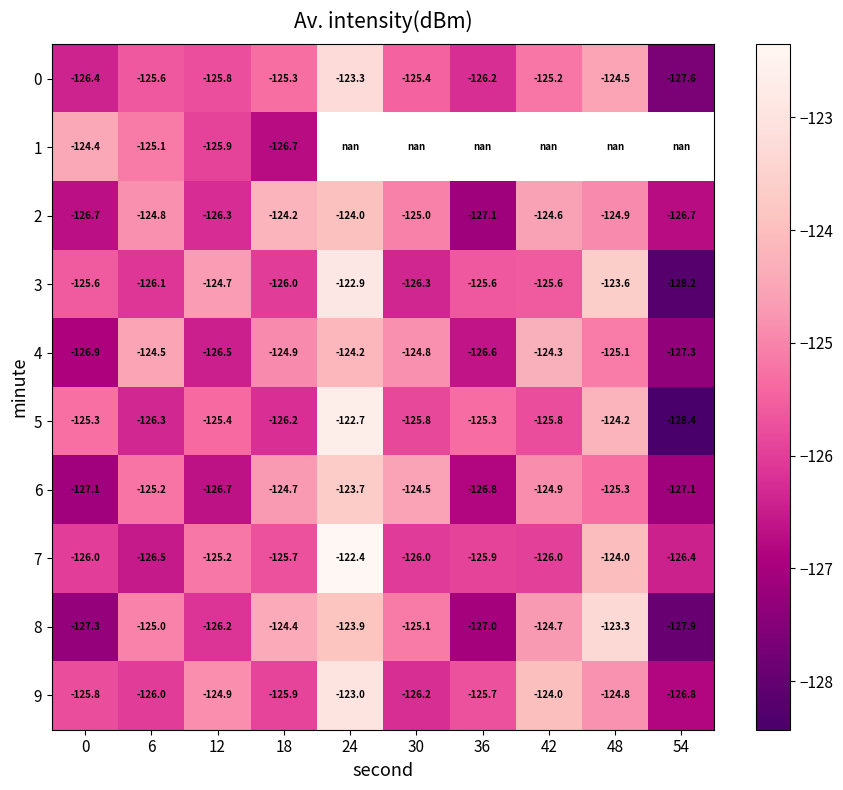

Count the number of categories in the chart.

10